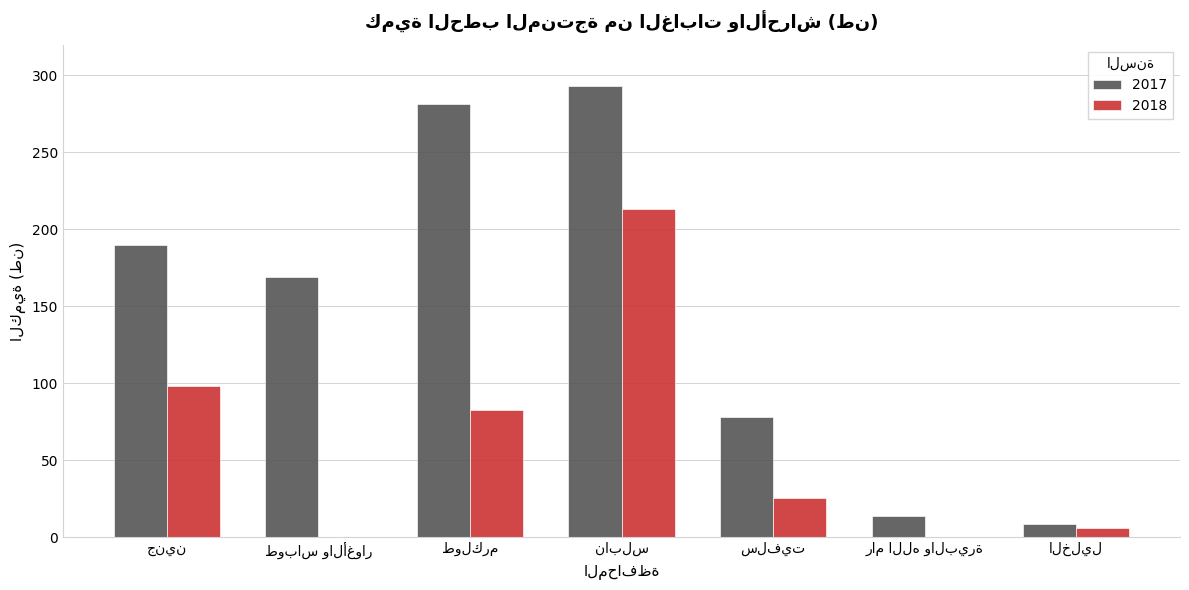

What is the maximum value for 2017?

293.0